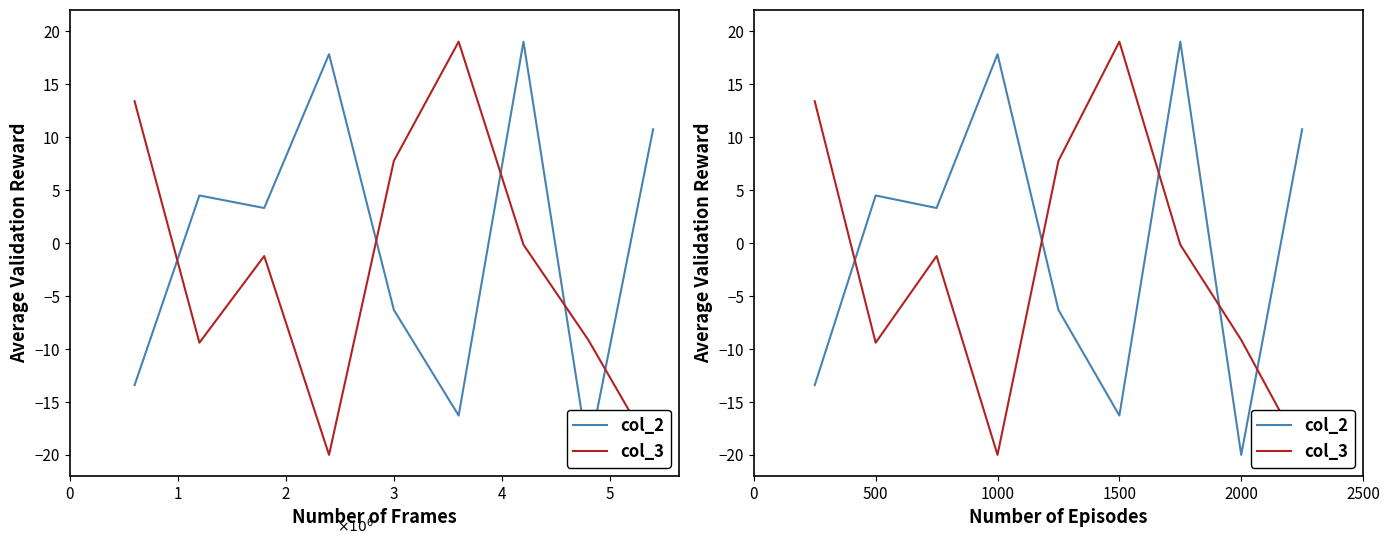

Reading left to right, list all the values displayed in this chart.

col_2: -13.4	4.5	3.3	17.8	-6.3	-16.3	19.0	-20.0	10.7
col_3: 13.4	-9.4	-1.2	-20.0	7.7	19.0	-0.2	-9.1	-19.7